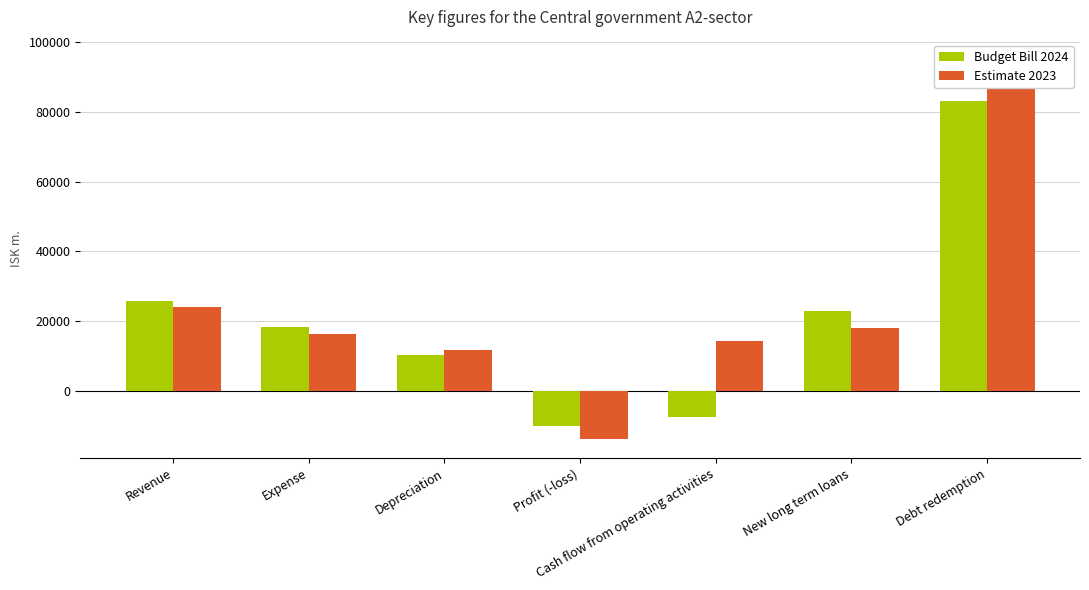

Where does the Budget Bill 2024 series first go above 18433?

Revenue